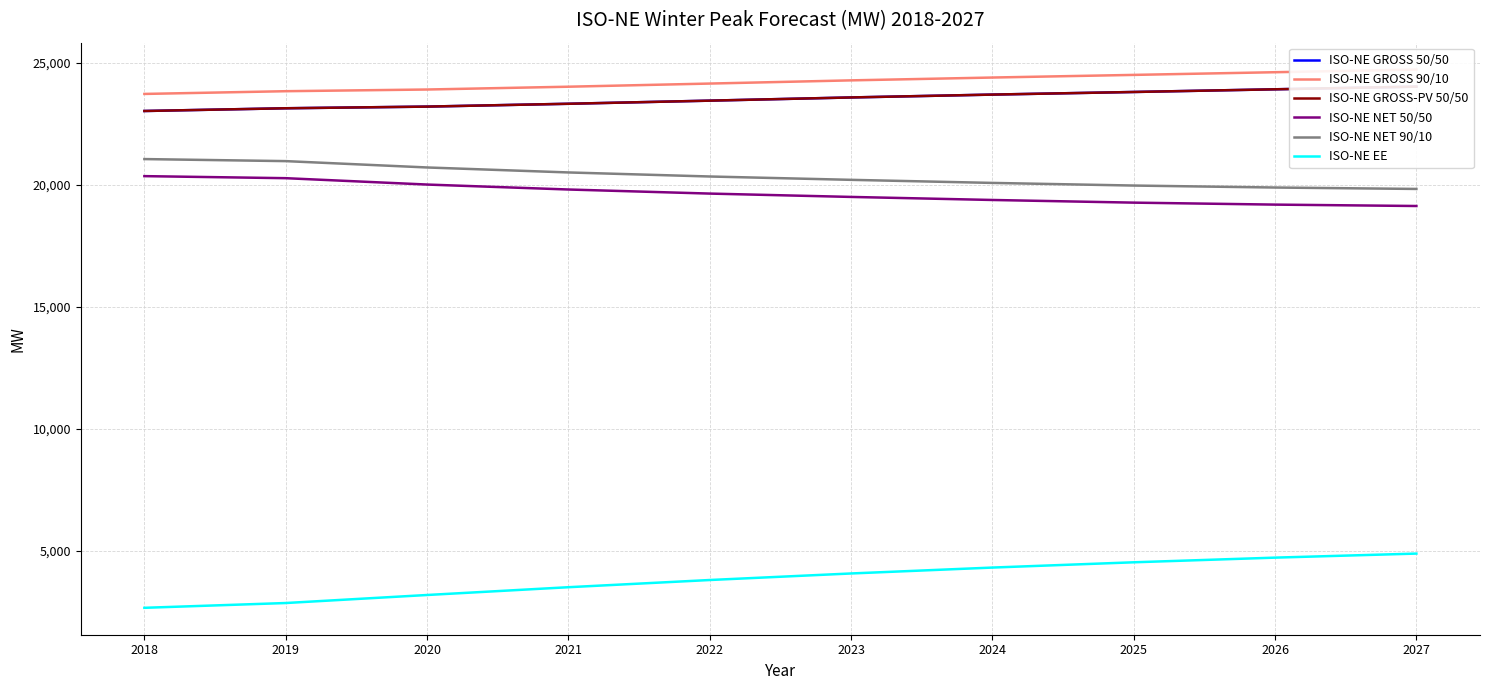

How many data points in ISO-NE GROSS 90/10 are less than 24281?

5